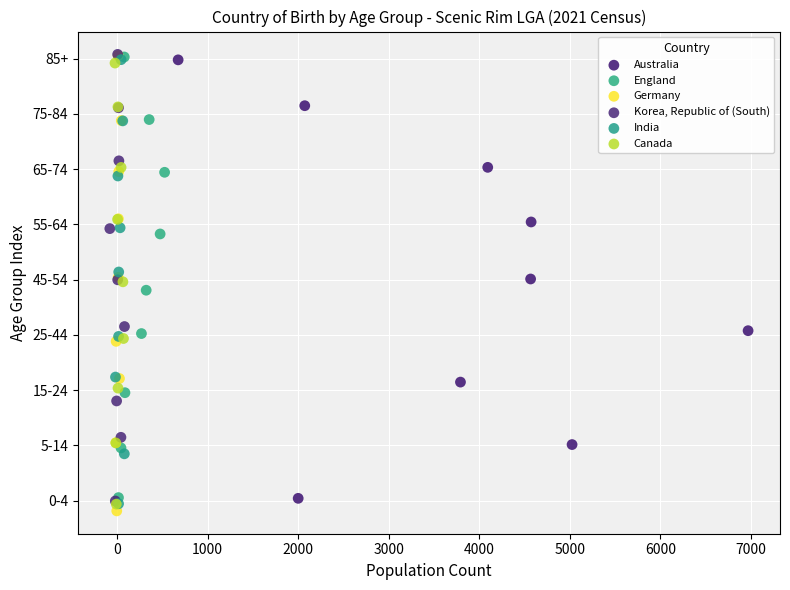

What are all the series names shown in the legend?

Australia, England, Germany, Korea, Republic of (South), India, Canada